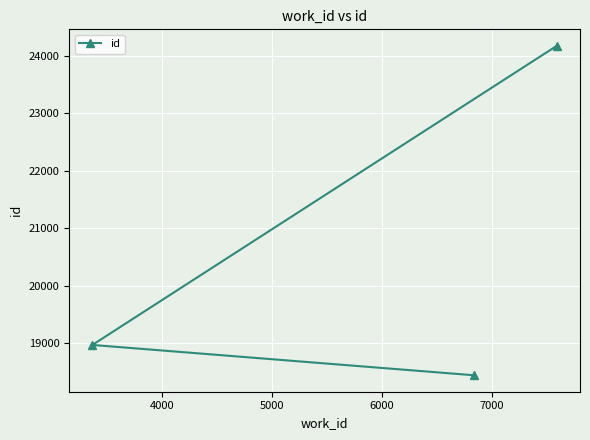

How many distinct data groups are displayed?

1